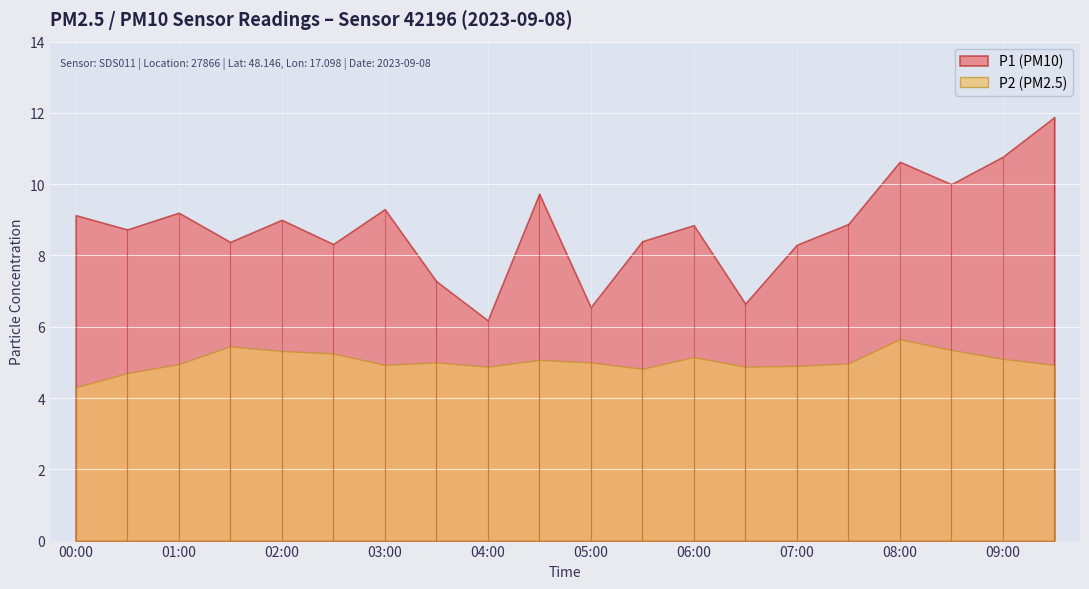

What is the label of the 9th point from the right?

05:30